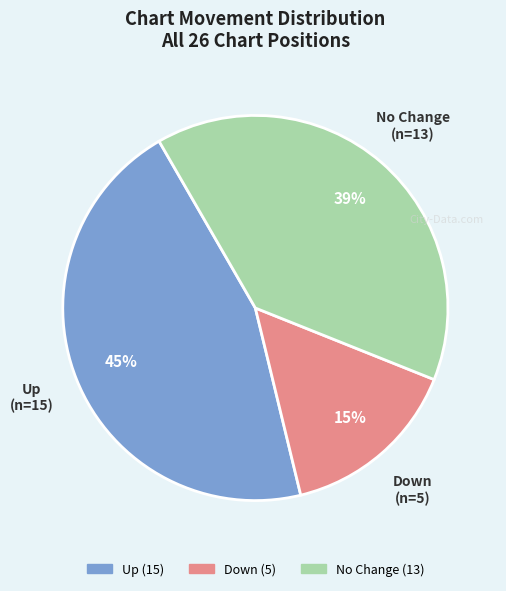

Does any single category account for the majority?

No